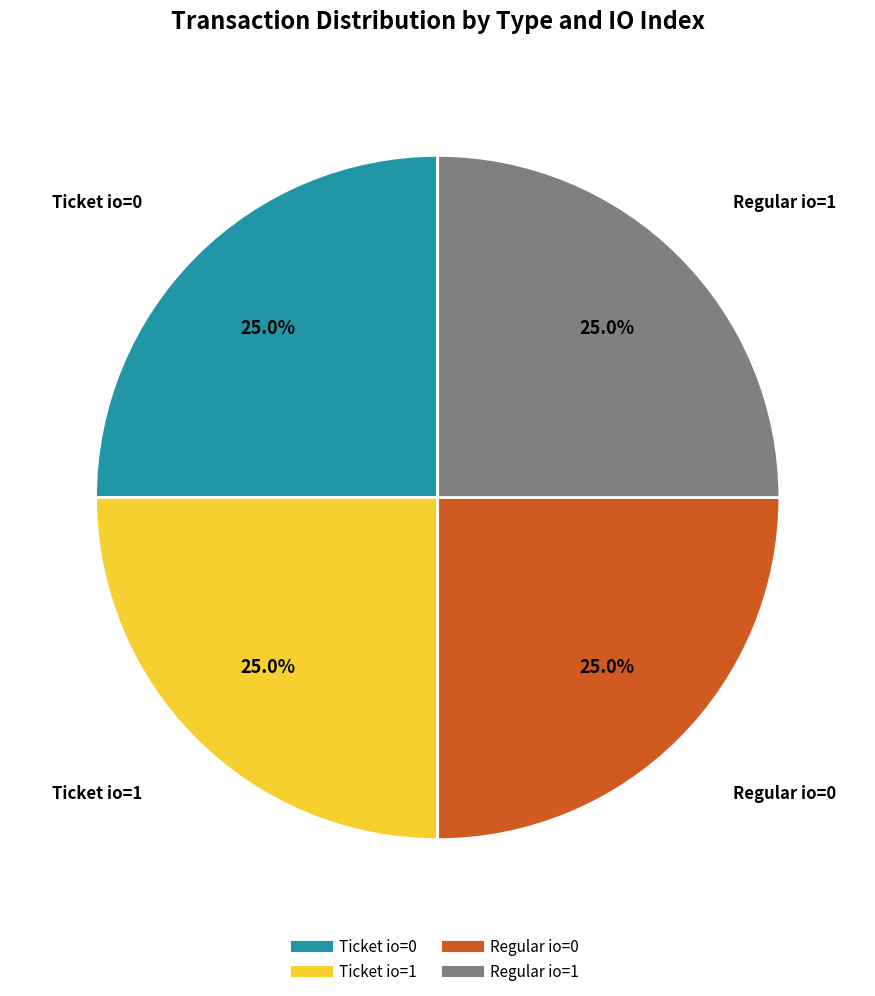

Does any single category account for the majority?

No